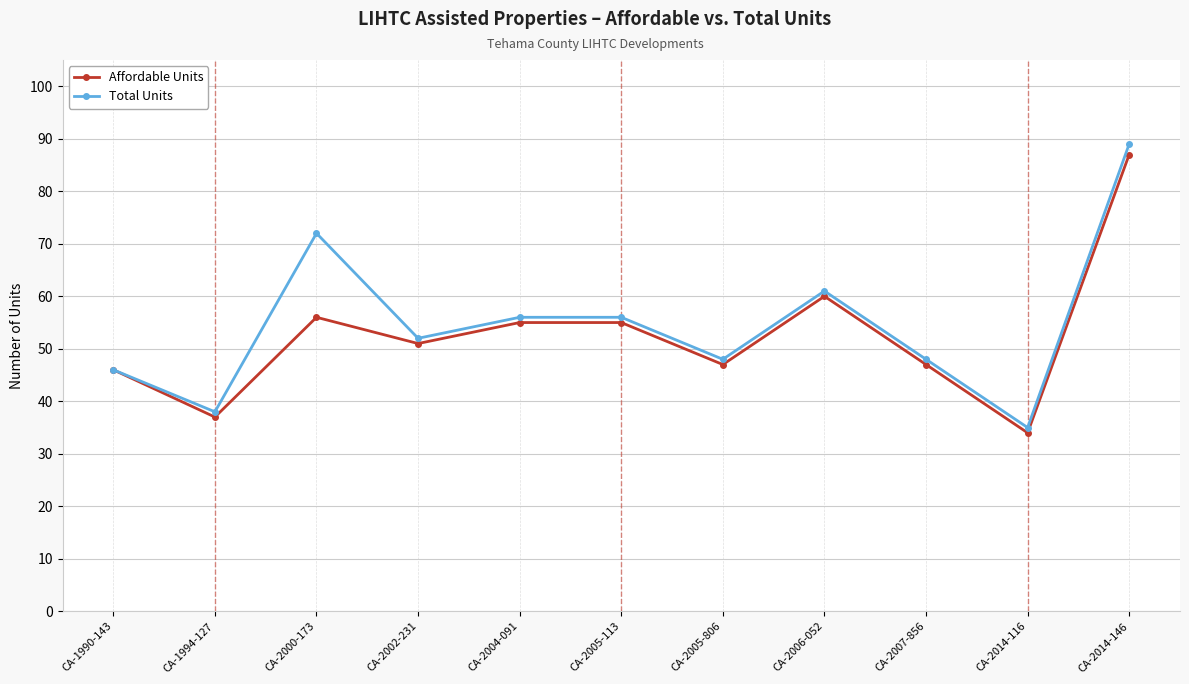

Which series has the largest total across all categories?

Total Units